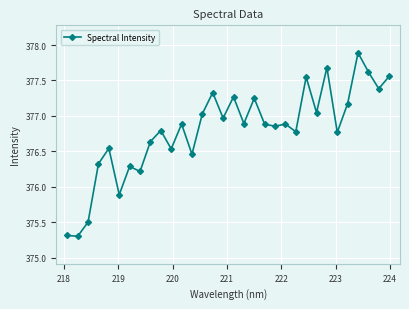

True or false: there are more than 1 points higher than both neighbors.

True